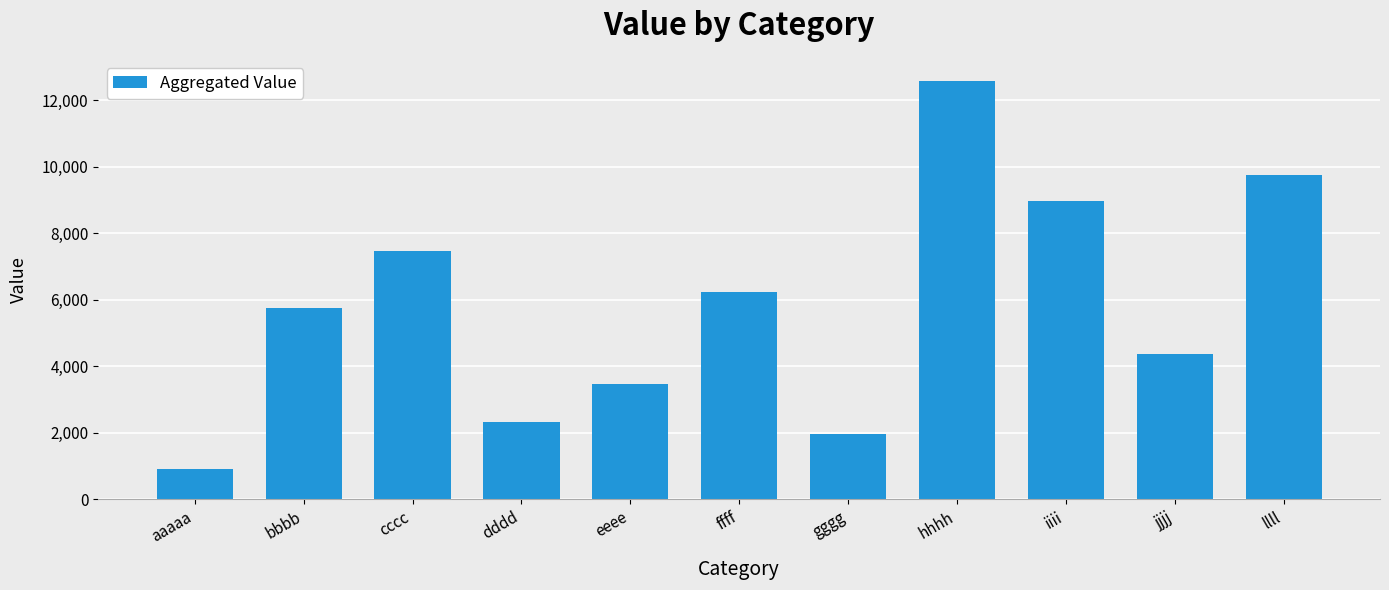

The value at jjjj is 2155. True or false?

False